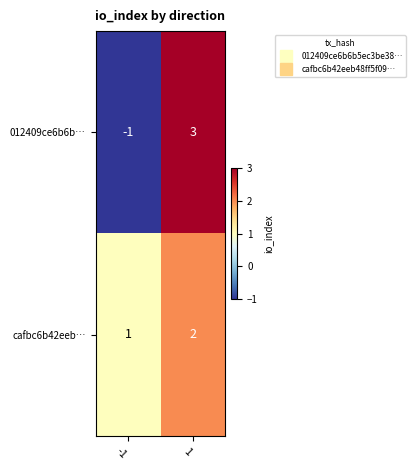

Reading left to right, what are all the values shown in this chart?

012409ce6b6b…: -1	3
cafbc6b42eeb…: 1	2